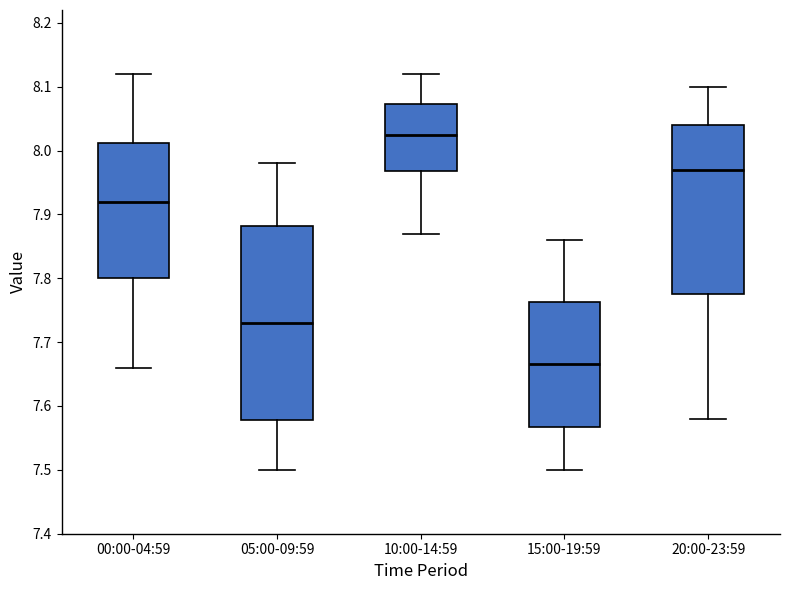

Which box has the lowest median line?

15:00-19:59